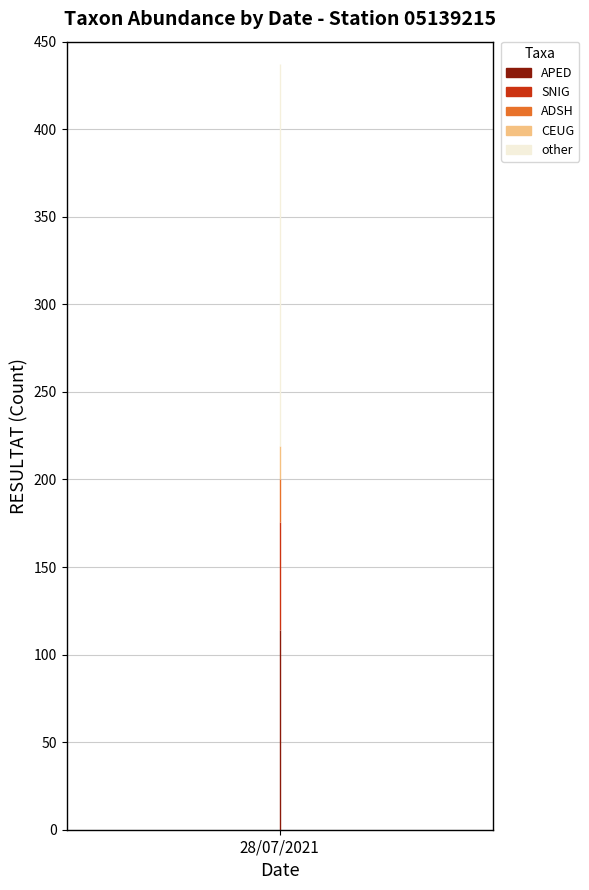

True or false: Top 5 Taxa and Low Taxa cross at least once.

False